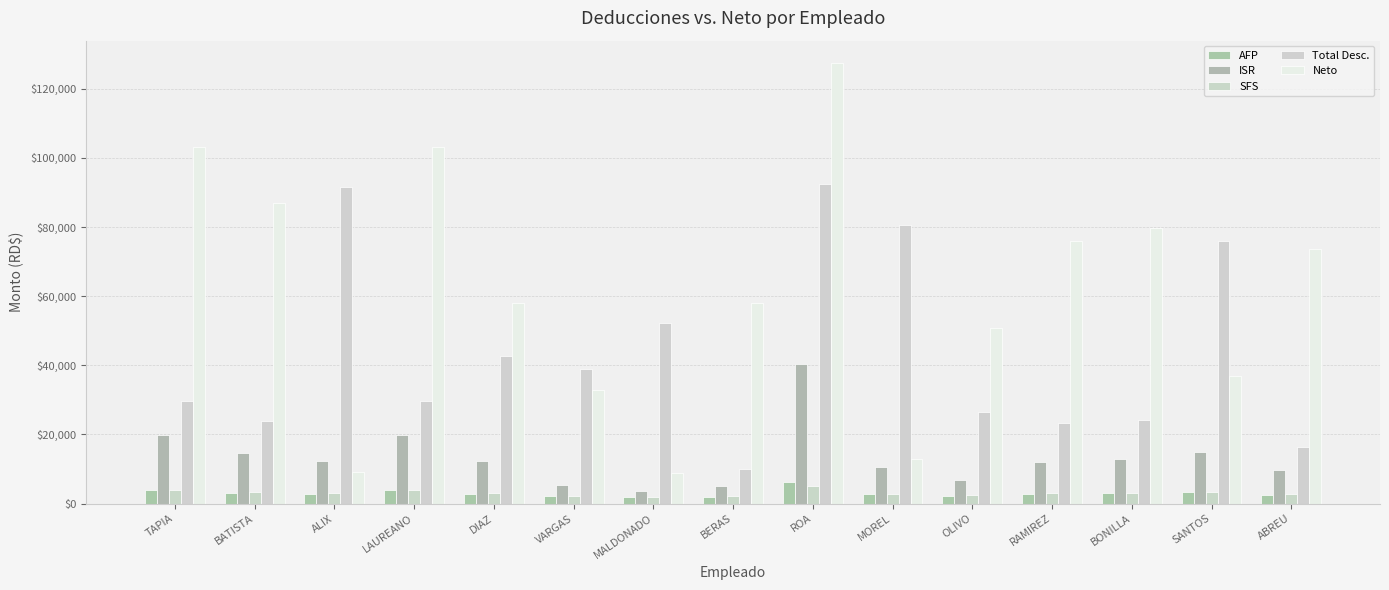

Which category has the highest value across all series?

ROA